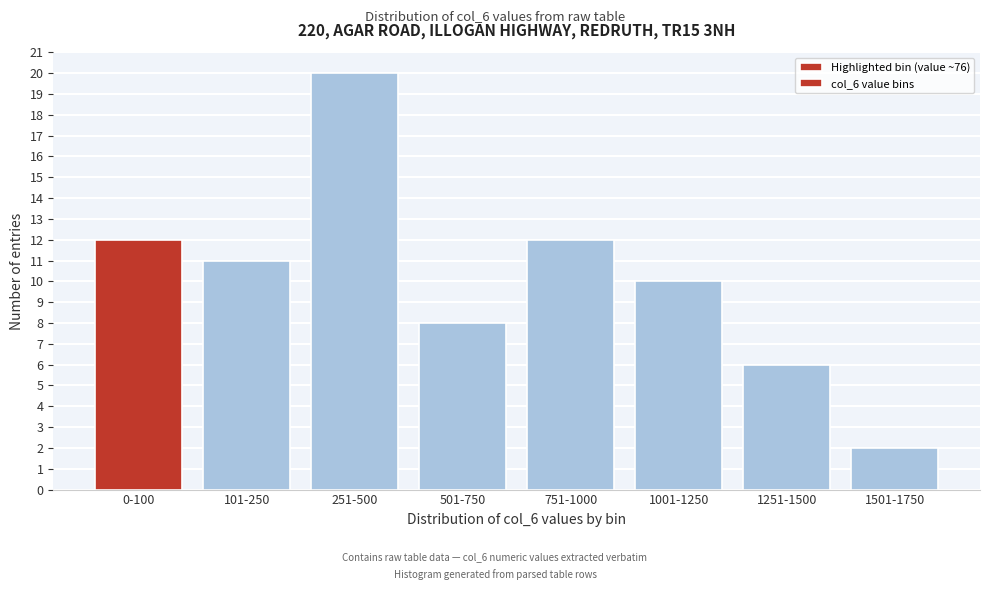

Reading left to right, extract all data points from this chart.

0-100=12	101-250=11	251-500=20	501-750=8	751-1000=12	1001-1250=10	1251-1500=6	1501-1750=2